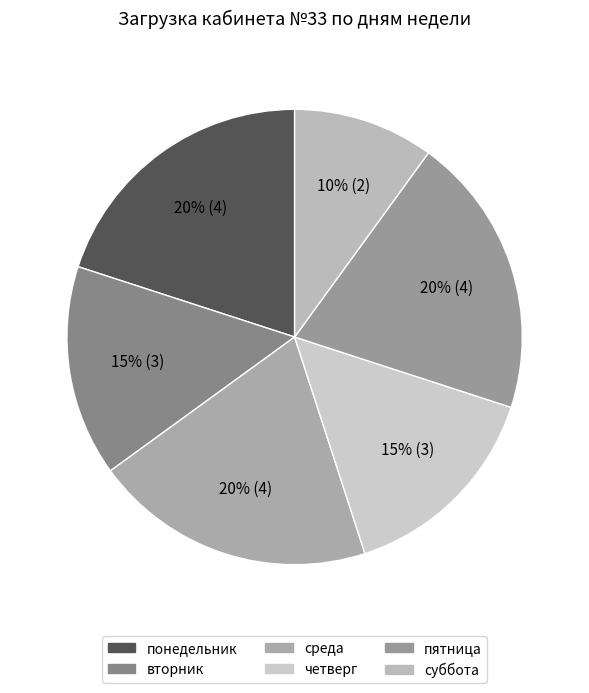

How many segments does this pie chart have?

6